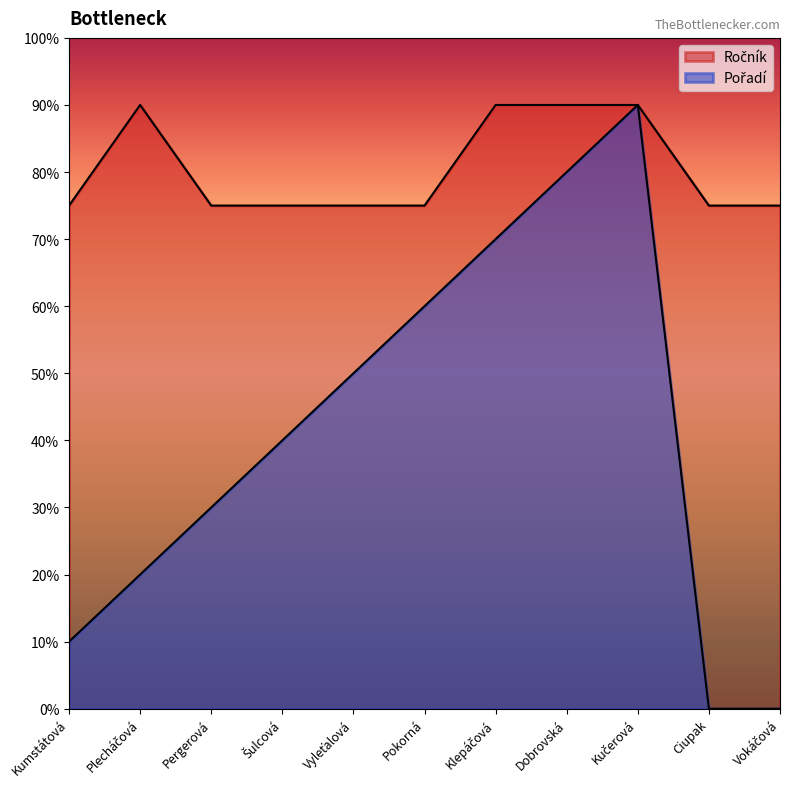

What are all the series names shown in the legend?

Ročník, Pořadí